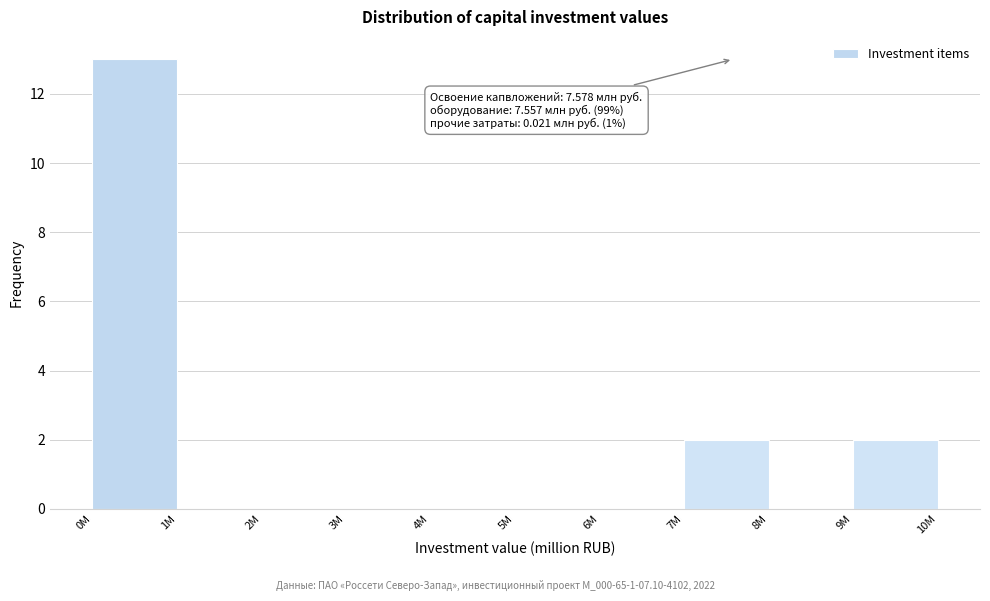

Reading right to left, list all the values displayed in this chart.

9M=2	8M=0	7M=2	6M=0	5M=0	4M=0	3M=0	2M=0	1M=0	0M=13